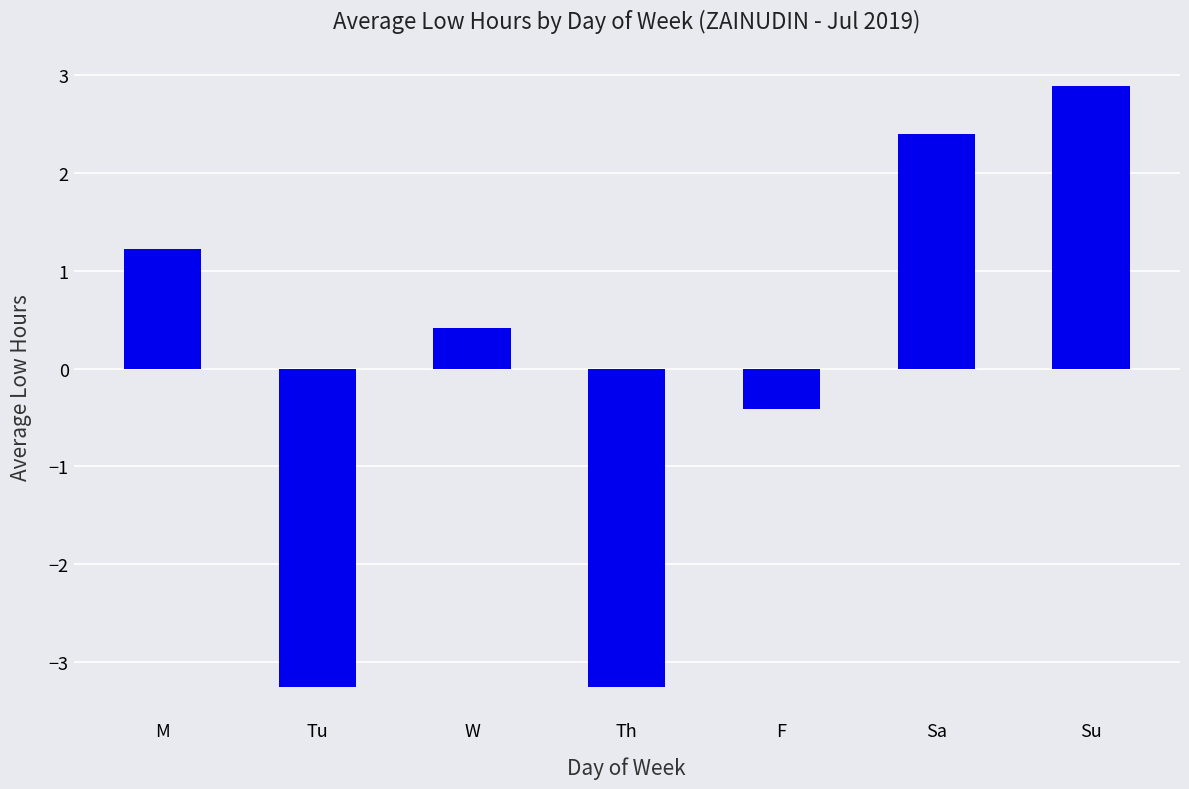

What is the minimum value shown in the chart?

-3.3